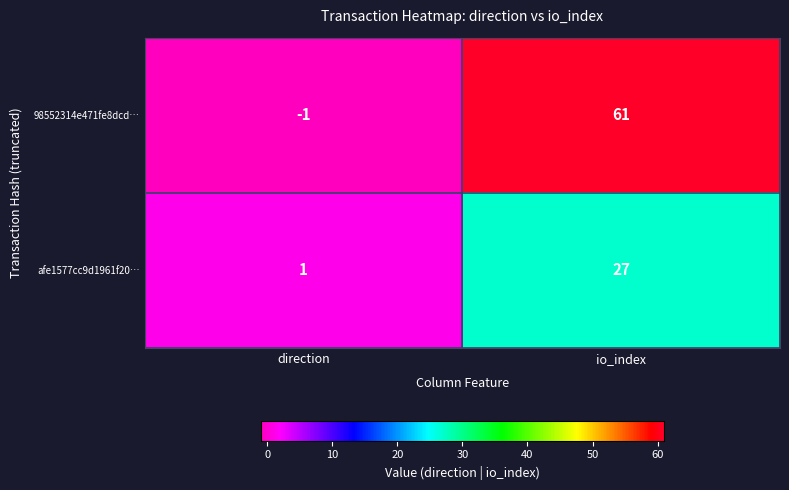

Between direction and io_index, which series saw the biggest shift?

98552314e471fe8dcd…